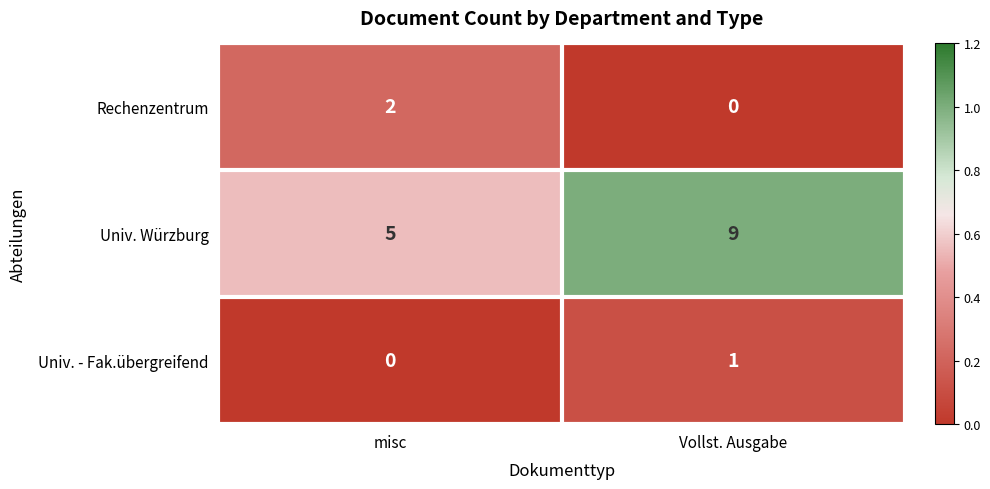

At Vollst. Ausgabe, list the series in order from largest to smallest.

Univ. Würzburg, Univ. - Fak.übergreifend, Rechenzentrum